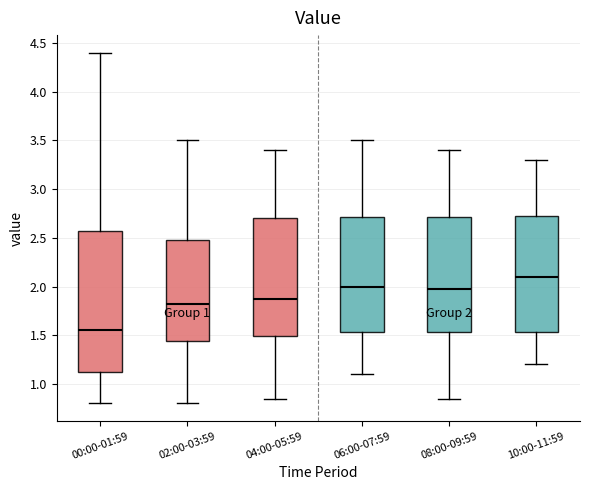

Which box has the lowest median line?

00:00-01:59